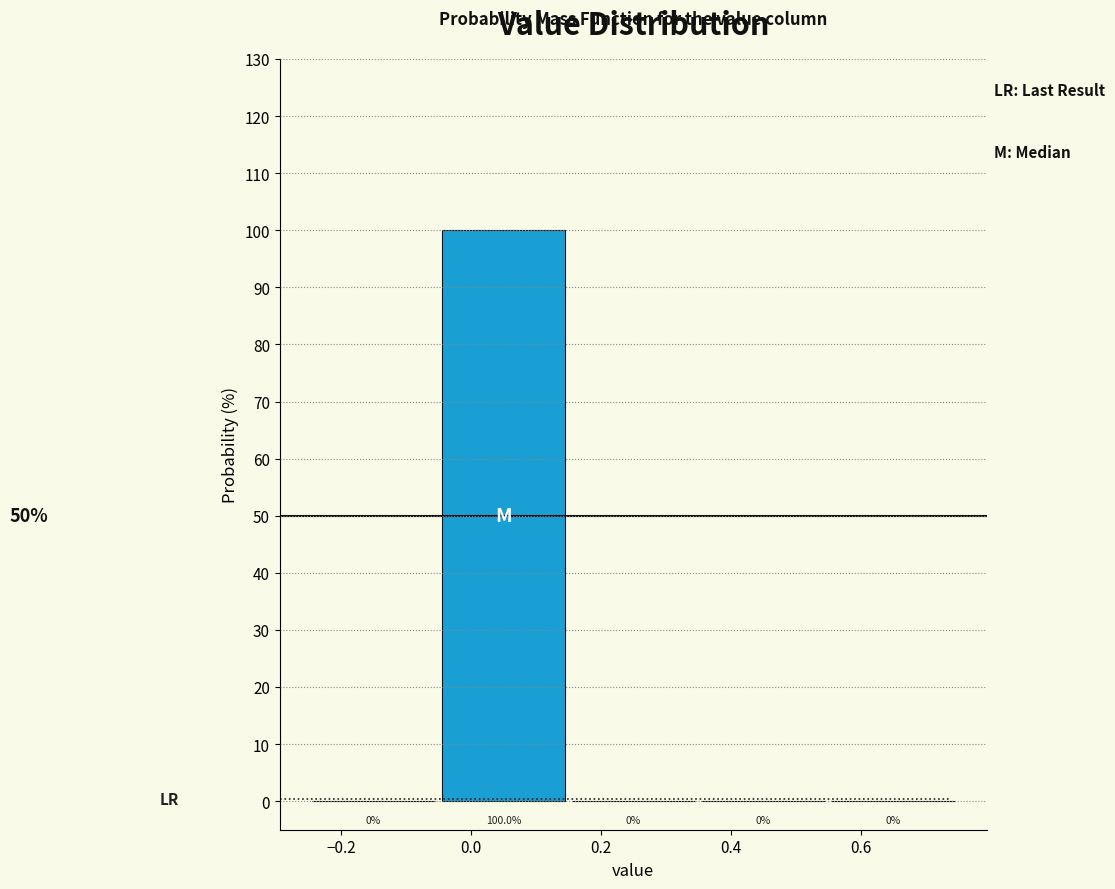

Over which range of the x-axis is the bar tallest?

-0.05 to 0.15